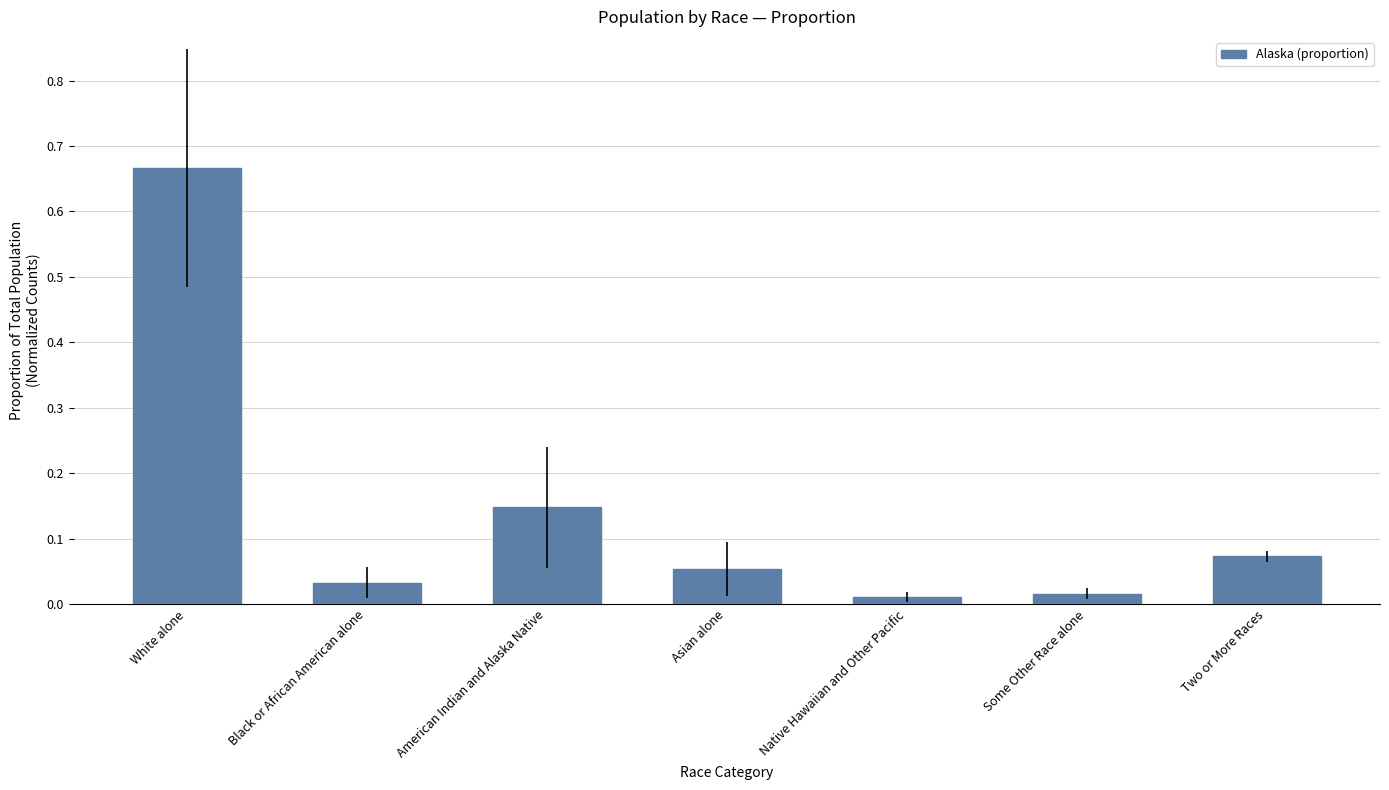

What is the change in value from White alone to American Indian and Alaska Native?

-0.5